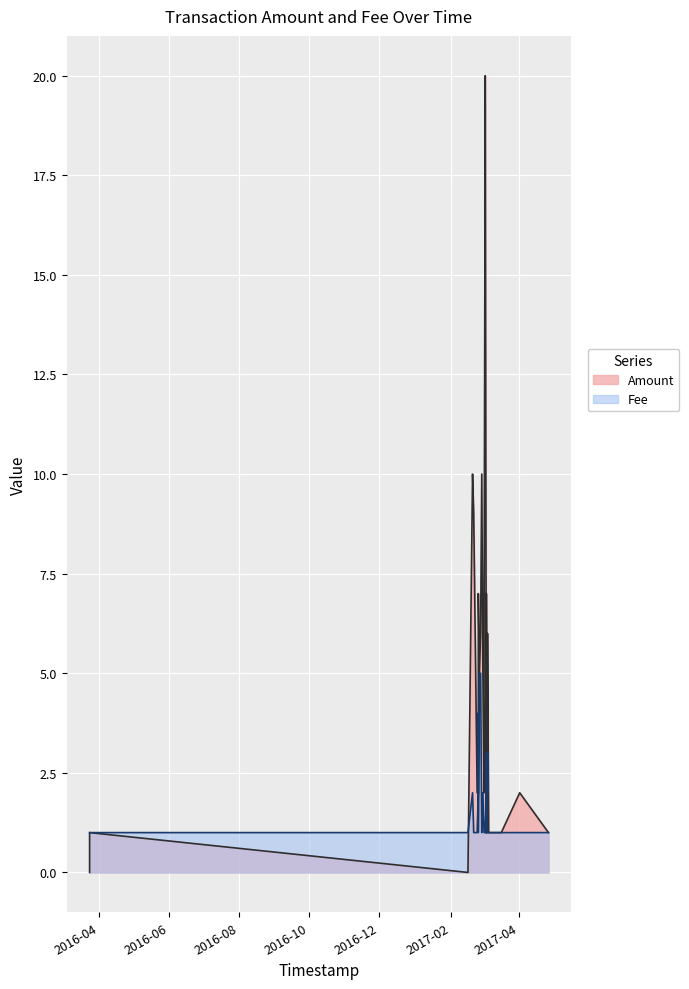

Which series changed the most between 2017-02-28 and 2017-02-25?

Amount